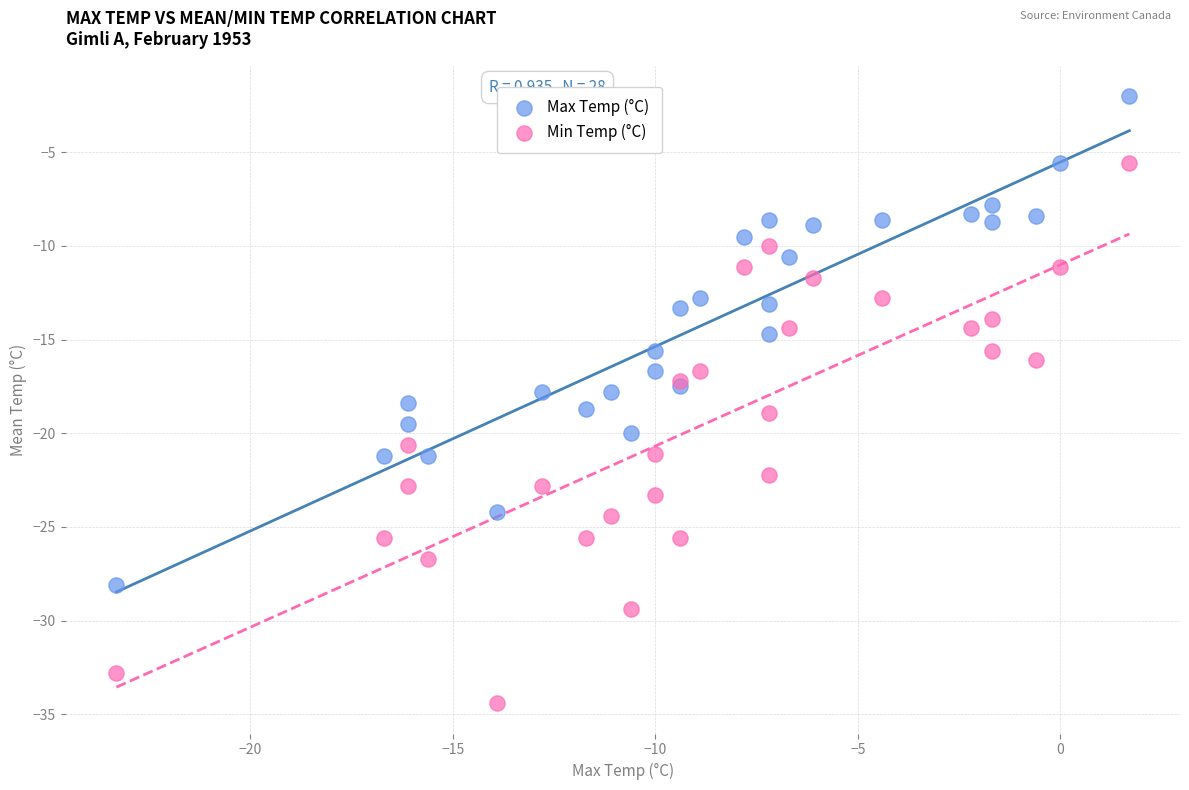

Which series has the widest spread of Y values?

Min Temp (°C)